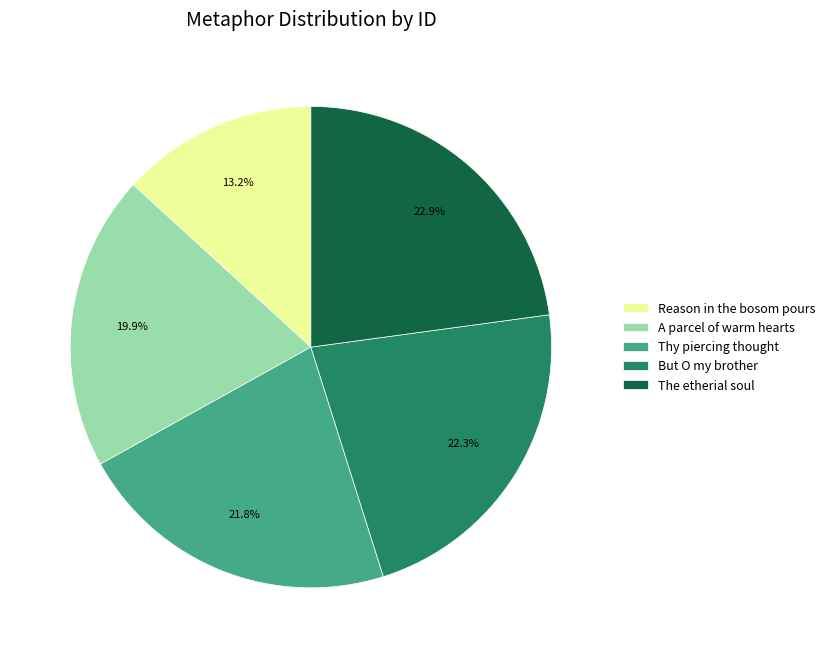

How many slices are in this pie chart?

5